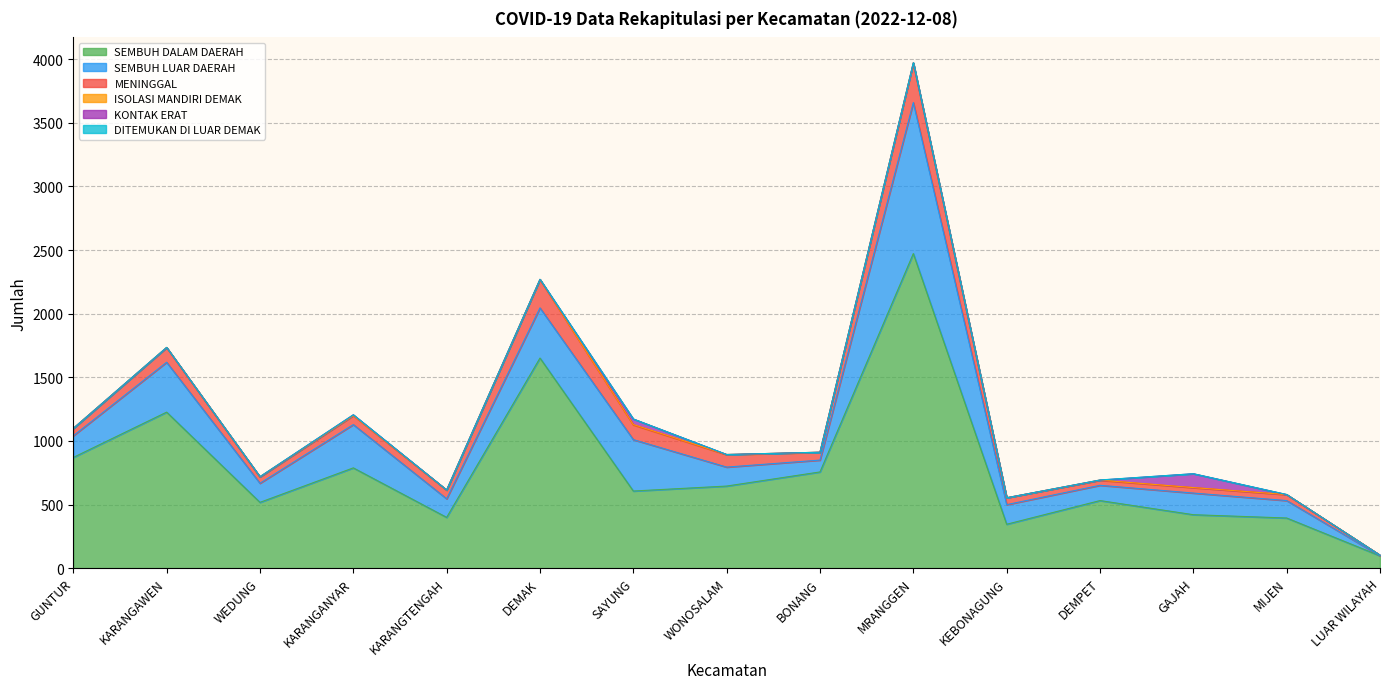

True or false: DITEMUKAN DI LUAR DEMAK has a value of 0 at GAJAH.

True